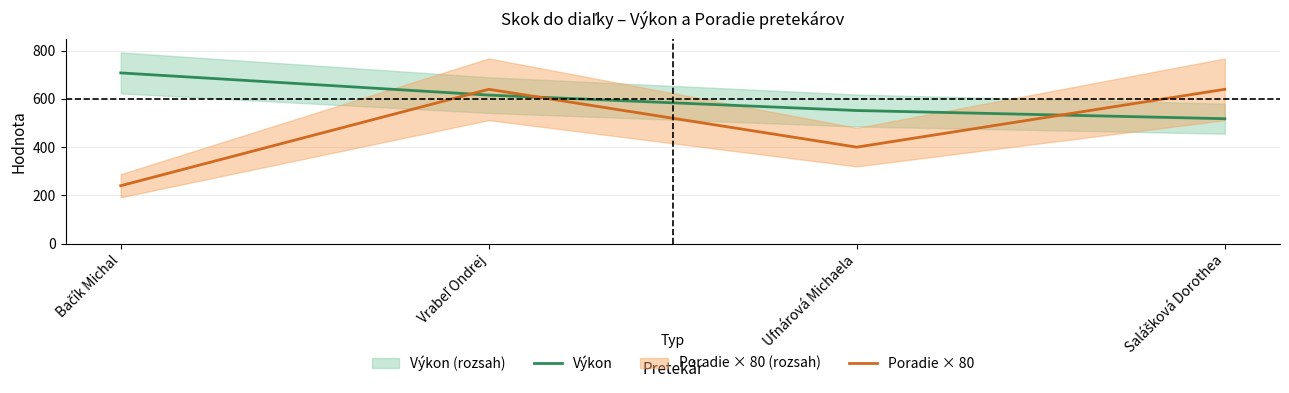

Which series changed the most between Vrabeľ Ondrej and Ufnárová Michaela?

Poradie × 80